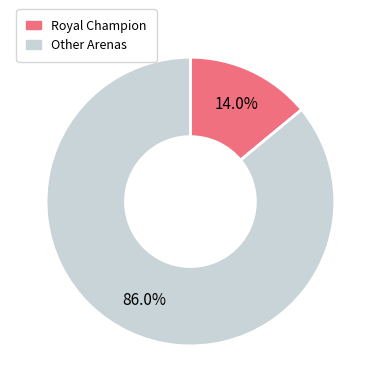

Is there any slice that represents more than half of the pie?

Yes